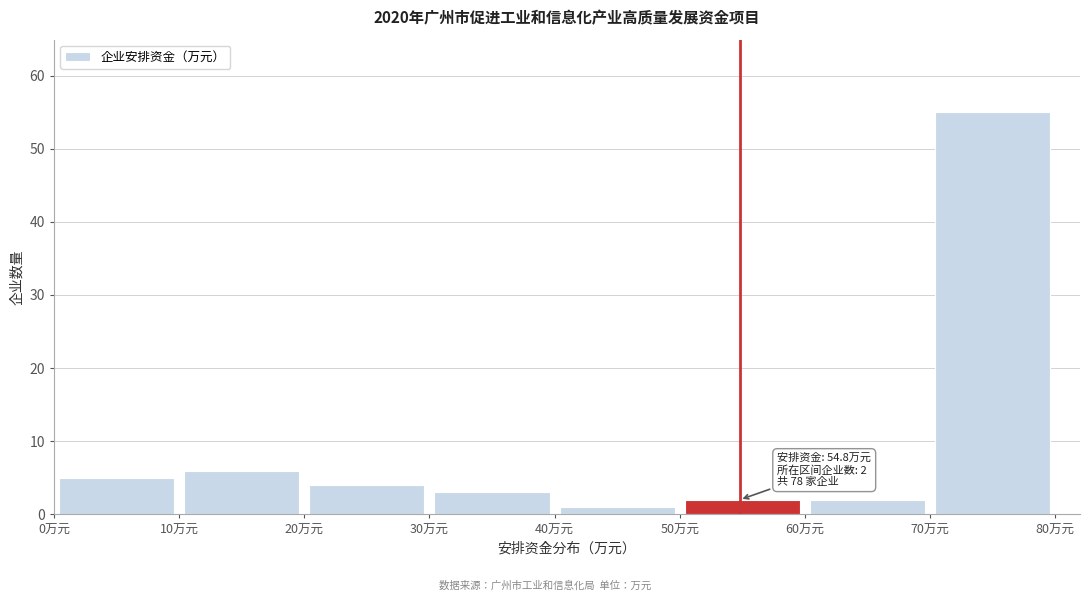

Which range on the x-axis has the tallest bar?

70 to 80